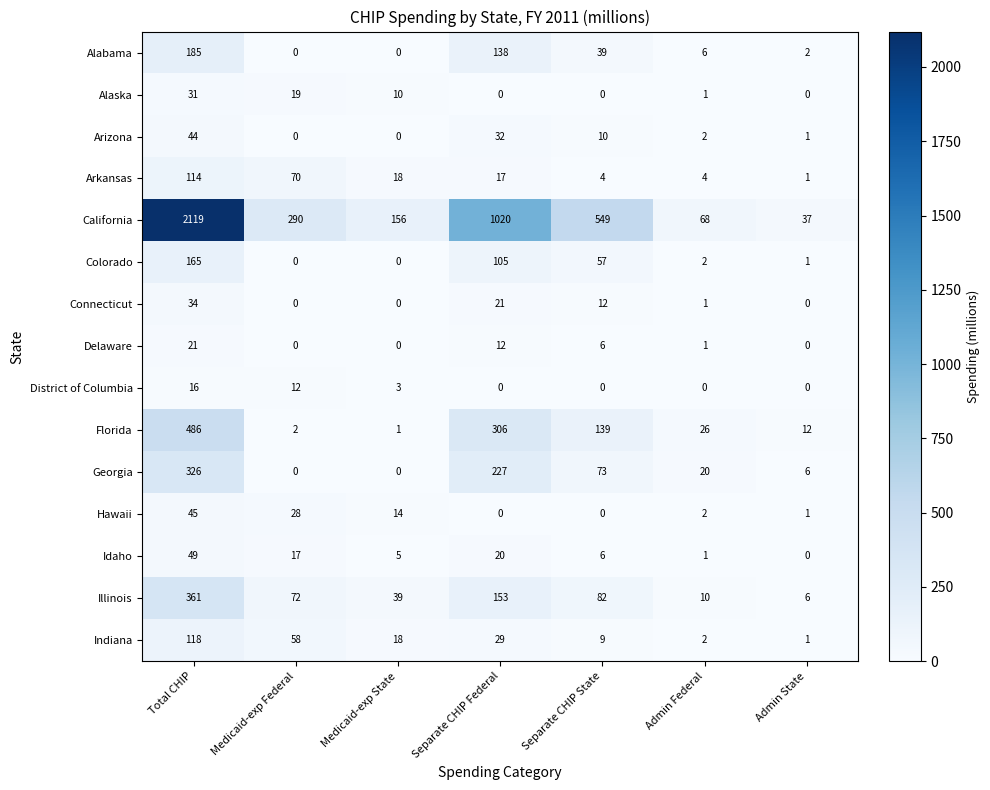

True or false: California has a value of 24 at Admin State.

False